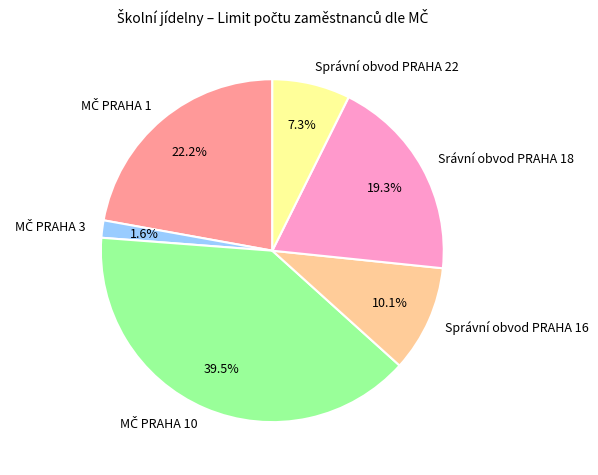

How much of the chart is everything except Správní obvod PRAHA 16?

89.9%